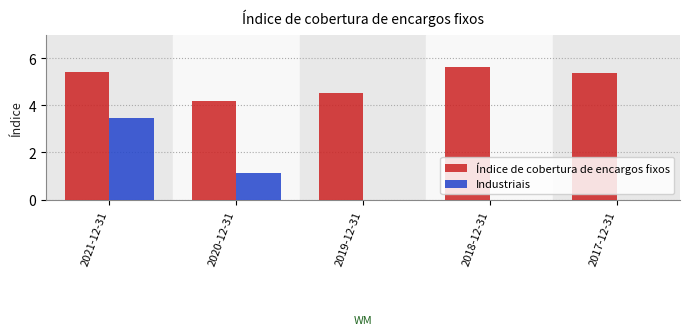

Is the value of Índice de cobertura de encargos fixos at 2021-12-31 greater than the value of Industriais at 2018-12-31?

Yes